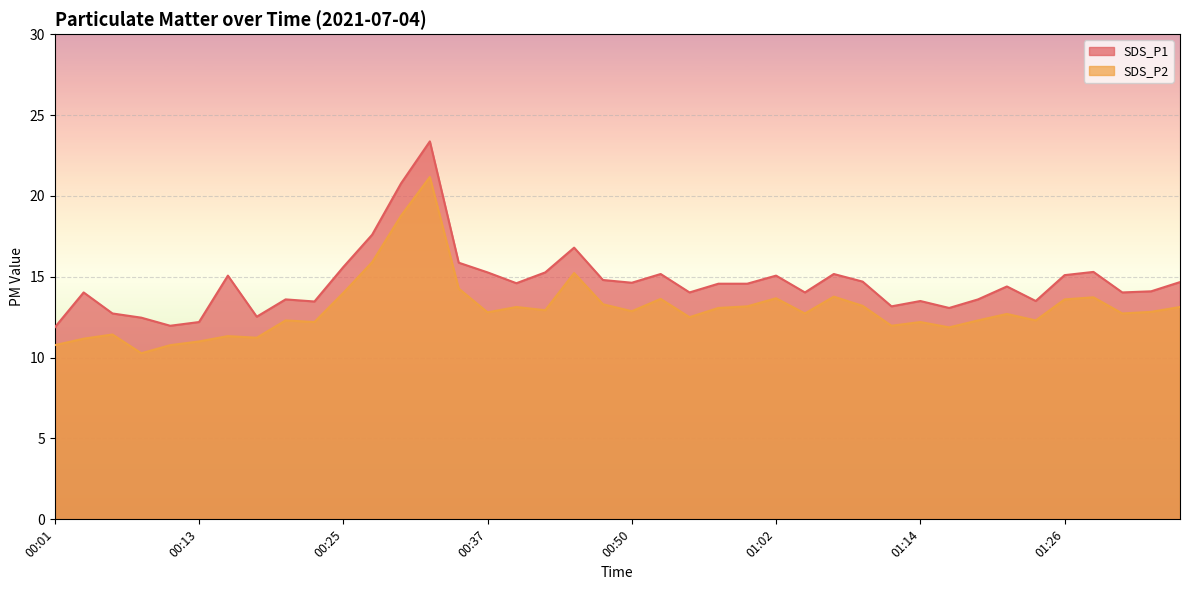

At how many categories does at least one series exceed 16?

4